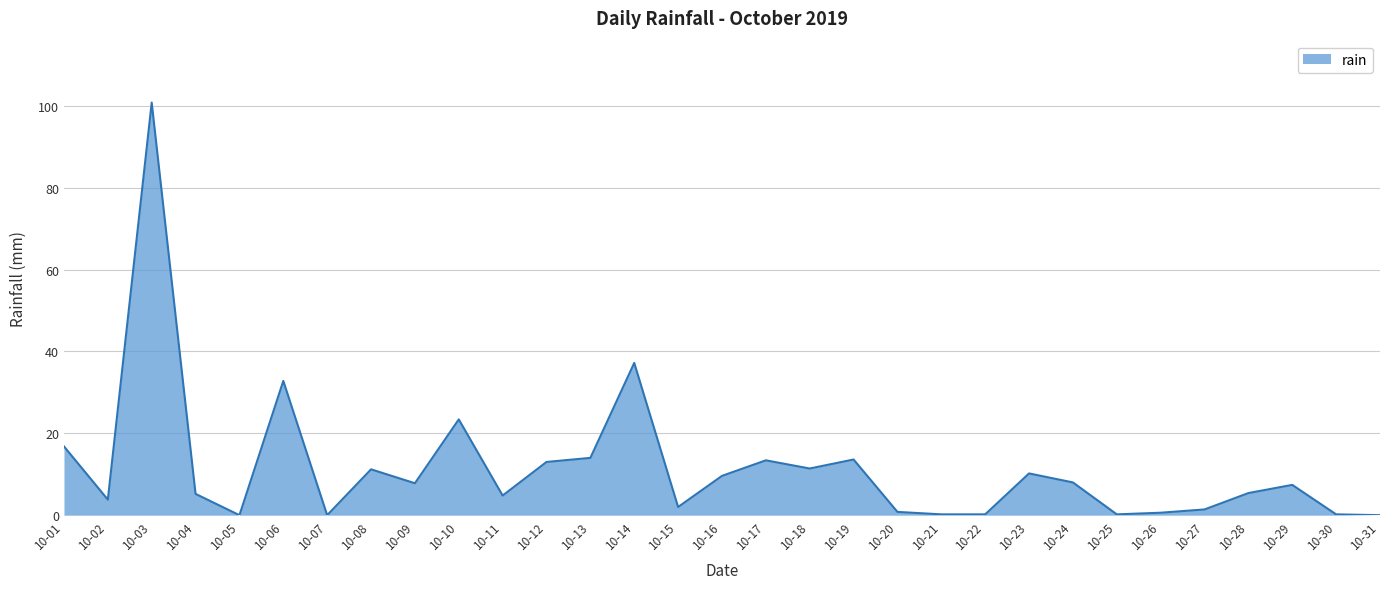

Does the chart display data point markers on the line(s)?

No